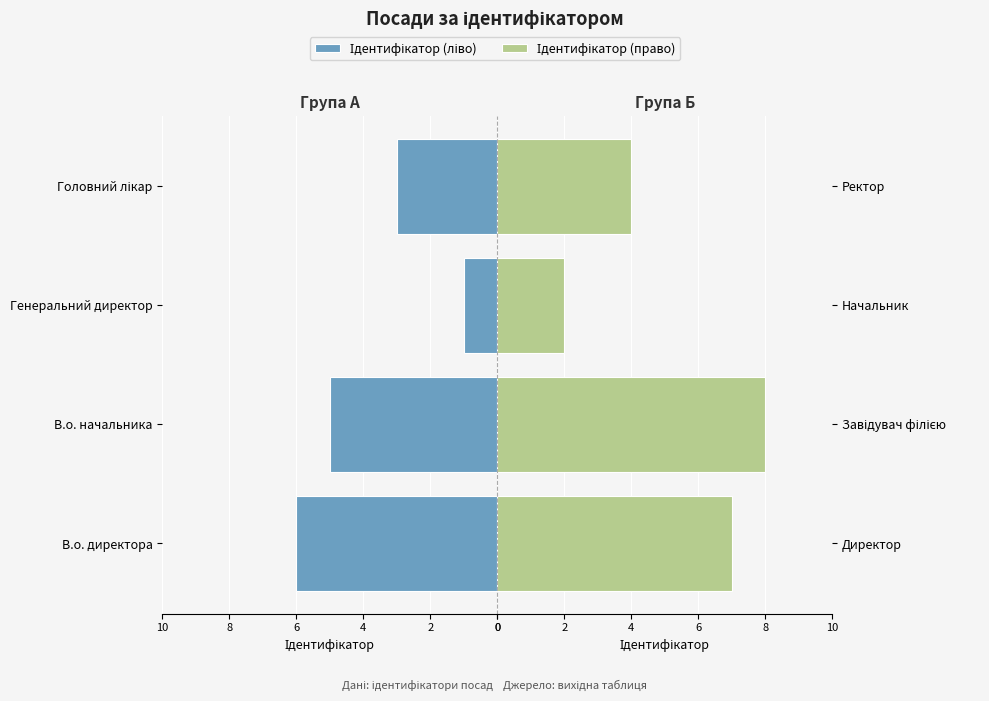

How many bars are there in each group?

2